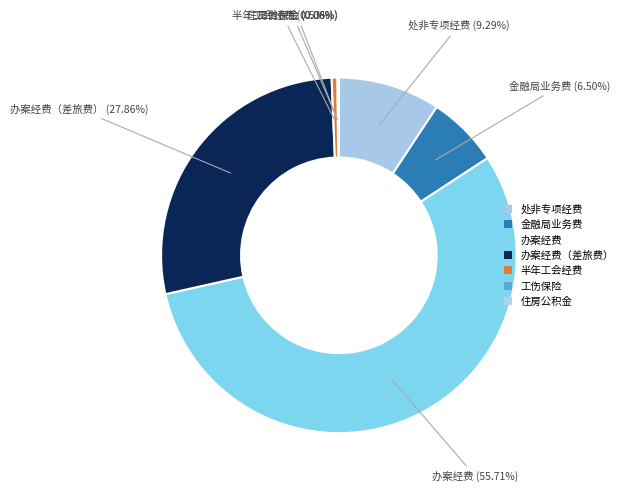

Count the number of slices in the pie.

7